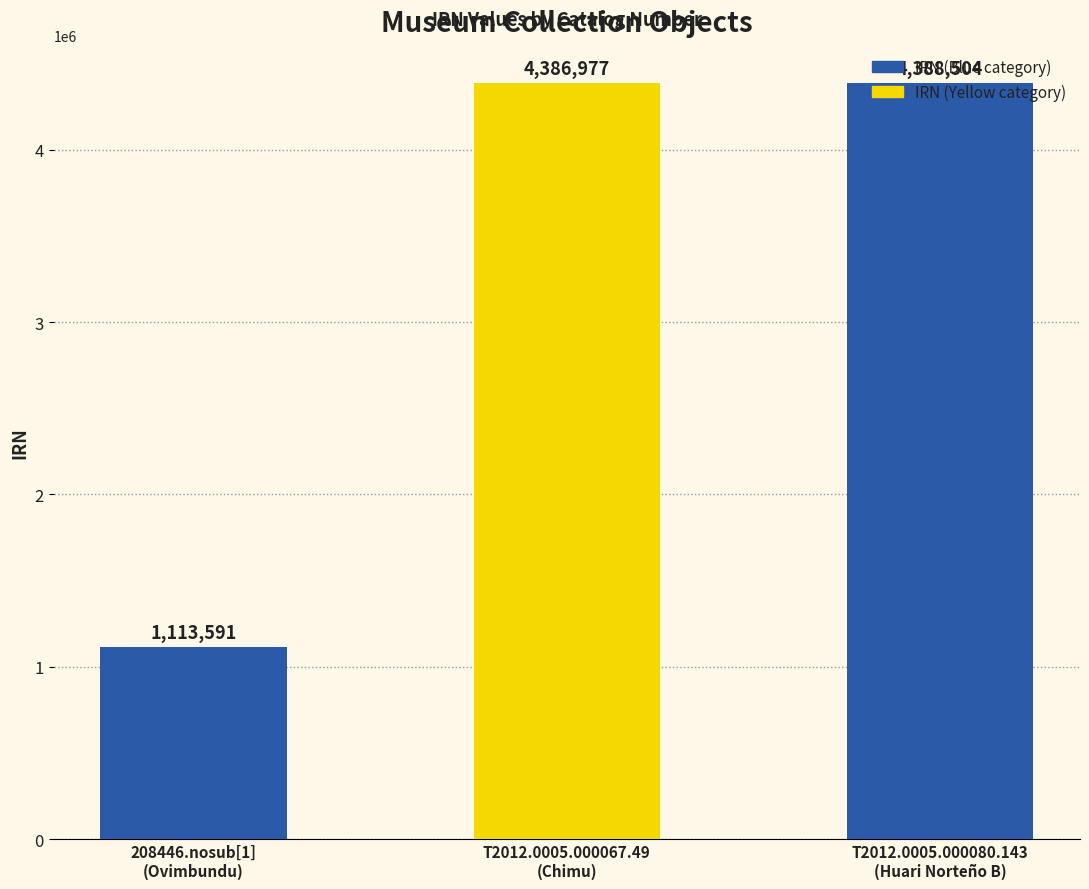

The chart shows a value of 4388504 at T2012.0005.000080.143
(Huari Norteño B). True or false?

True